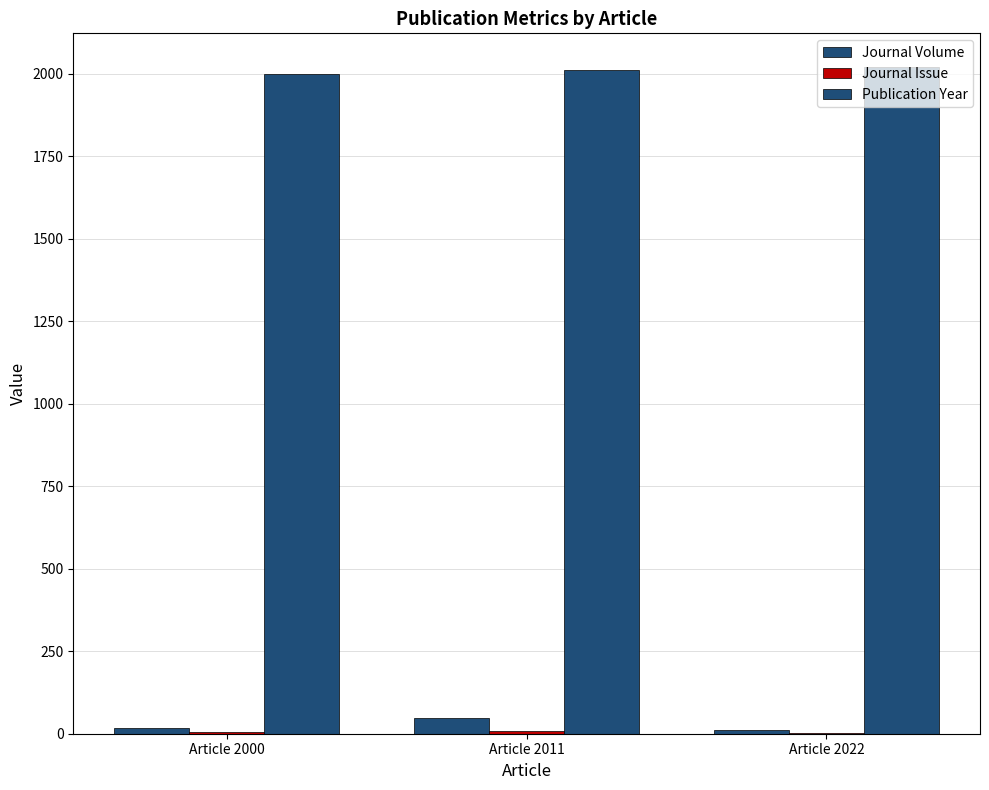

Count the number of data series in this chart.

3